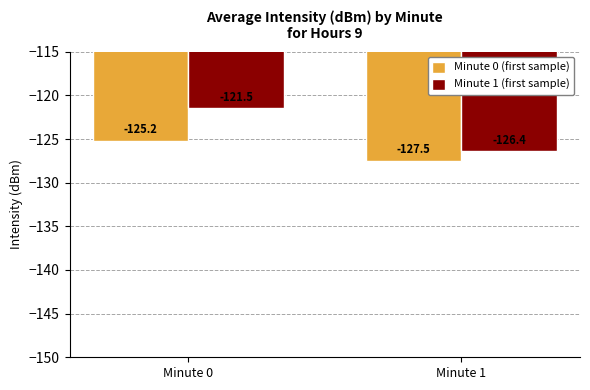

What is the value of the Minute 1 (first sample) bar at the 1st from the left?

-121.5